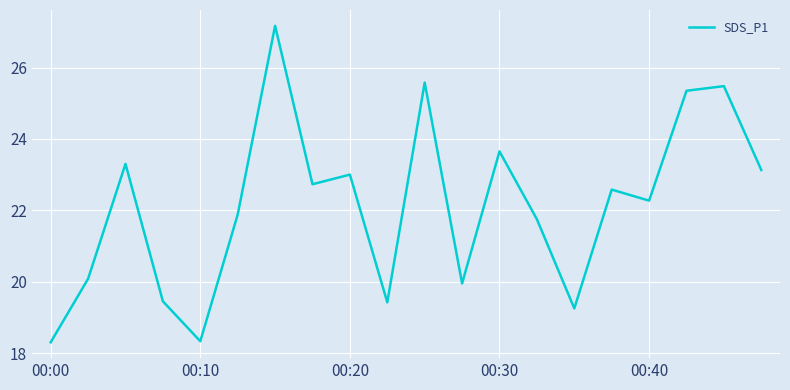

What is the difference between the maximum and minimum values?

8.9